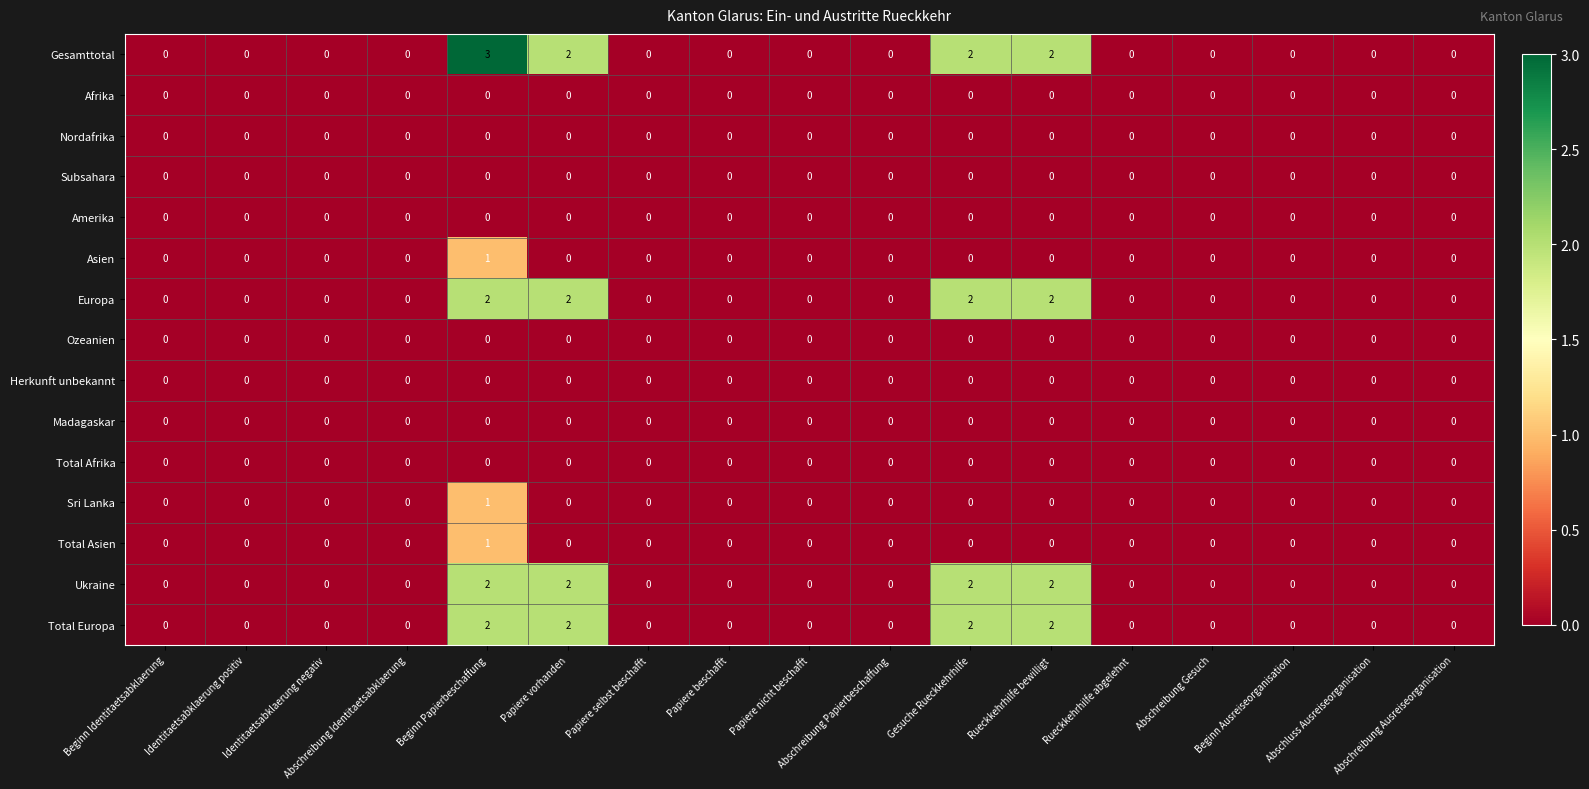

What is the maximum value shown in the chart?

3